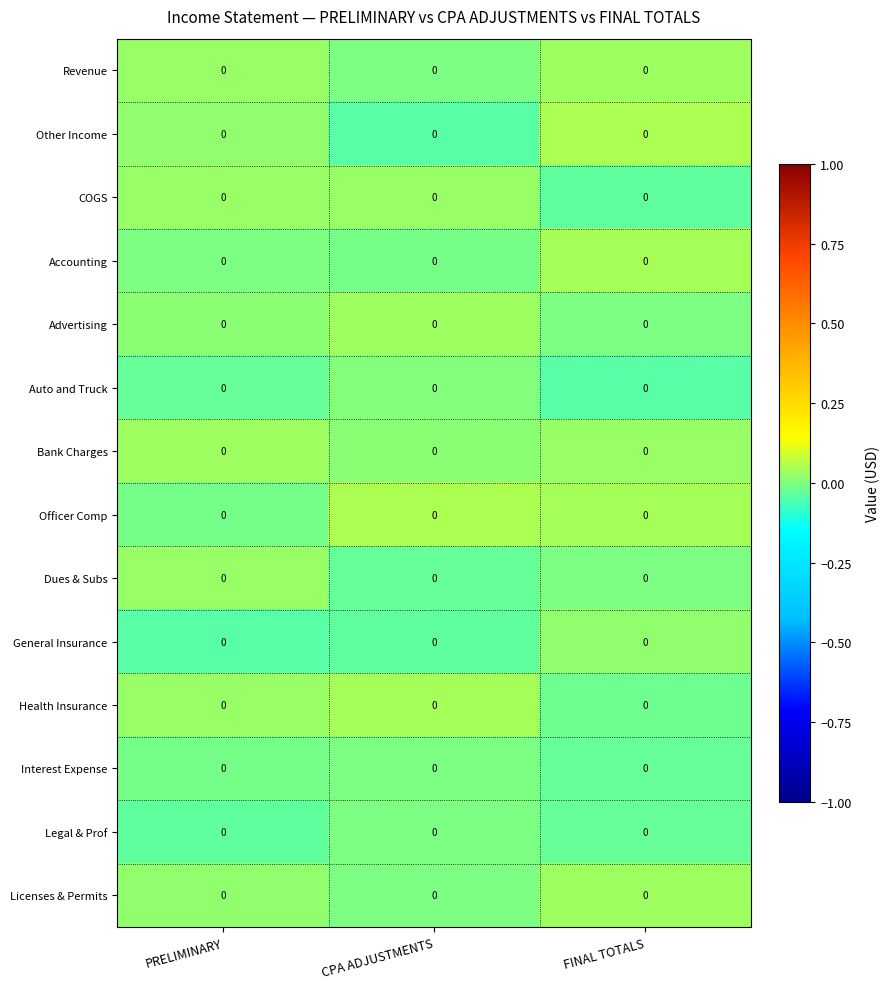

Rank the categories by Health Insurance value from lowest to highest.

FINAL TOTALS, PRELIMINARY, CPA ADJUSTMENTS